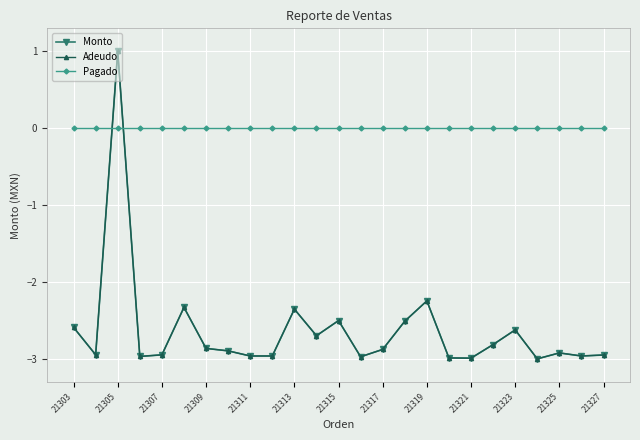

Does the chart have visible grid lines?

Yes